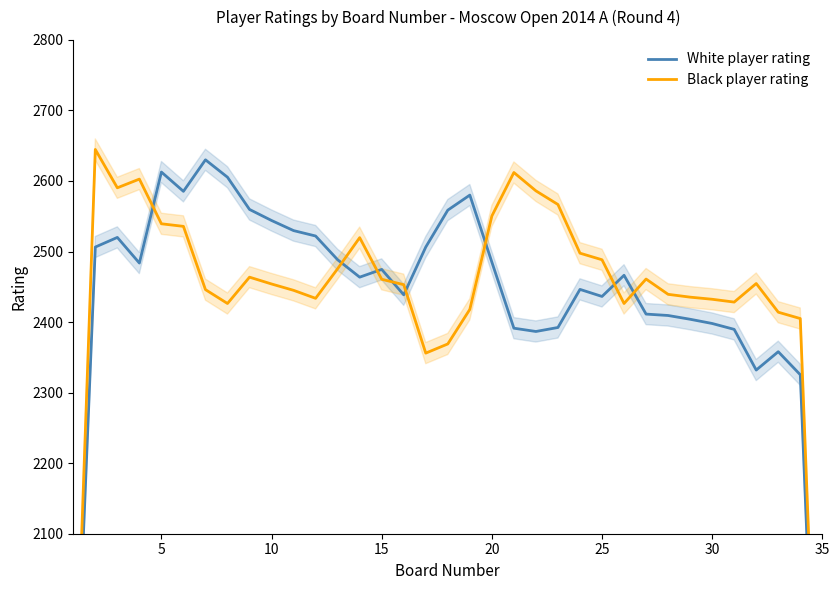

What are all the series names shown in the legend?

White player rating, Black player rating